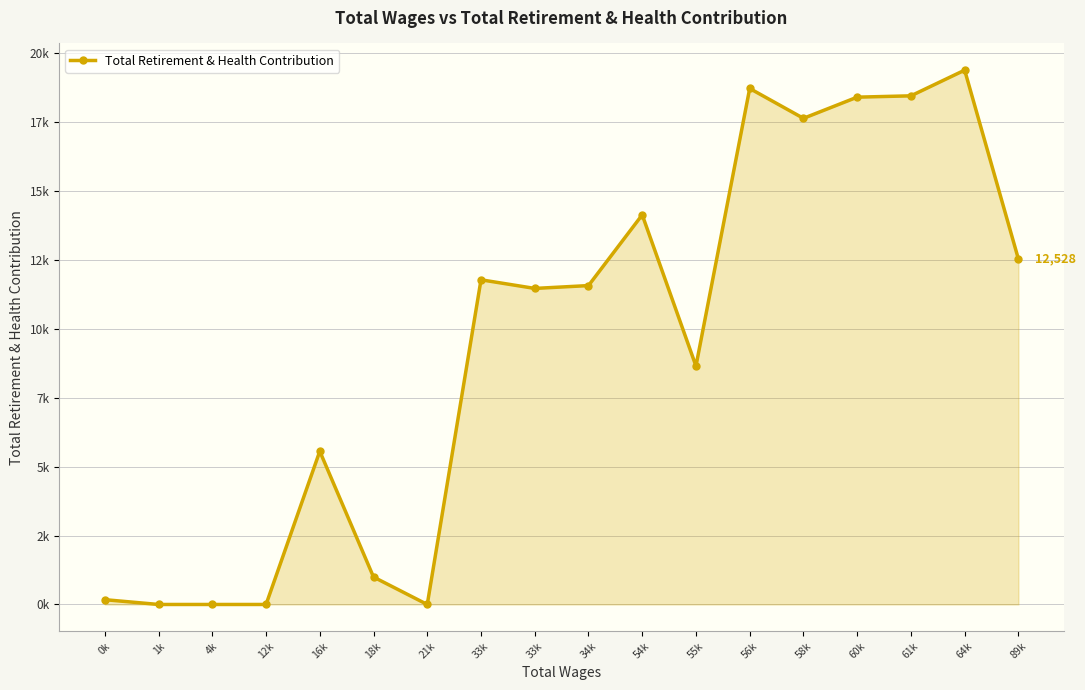

The chart shows a value of 0 at 21k. True or false?

True